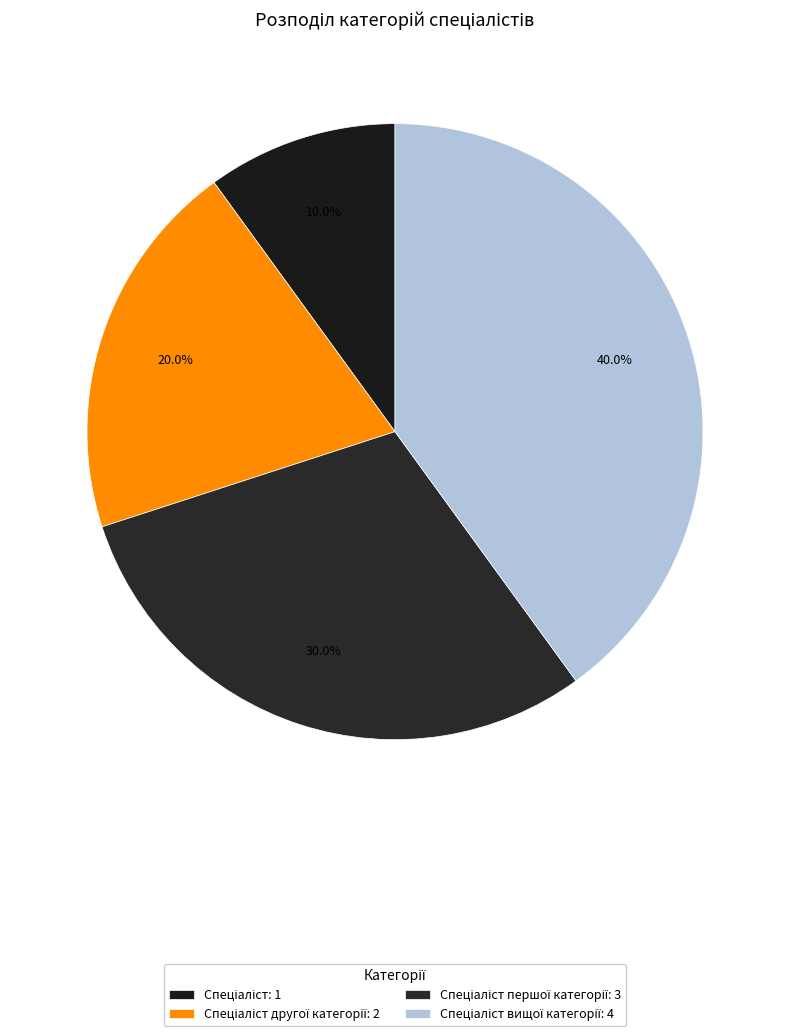

Count the number of slices in the pie.

4